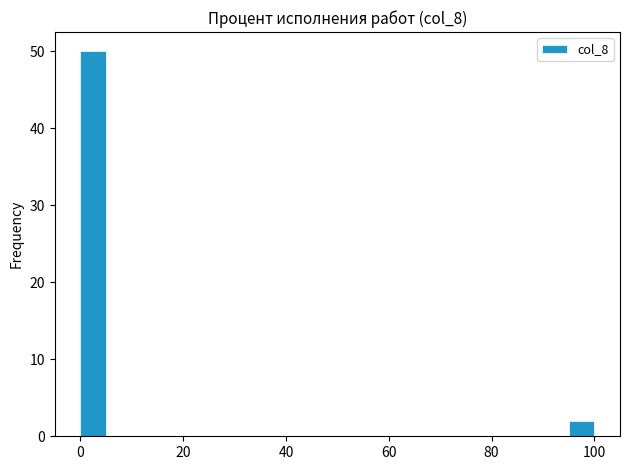

Around what value on the x-axis is the tallest bar? Give the approximate position of its centre, as read against the axis.

2